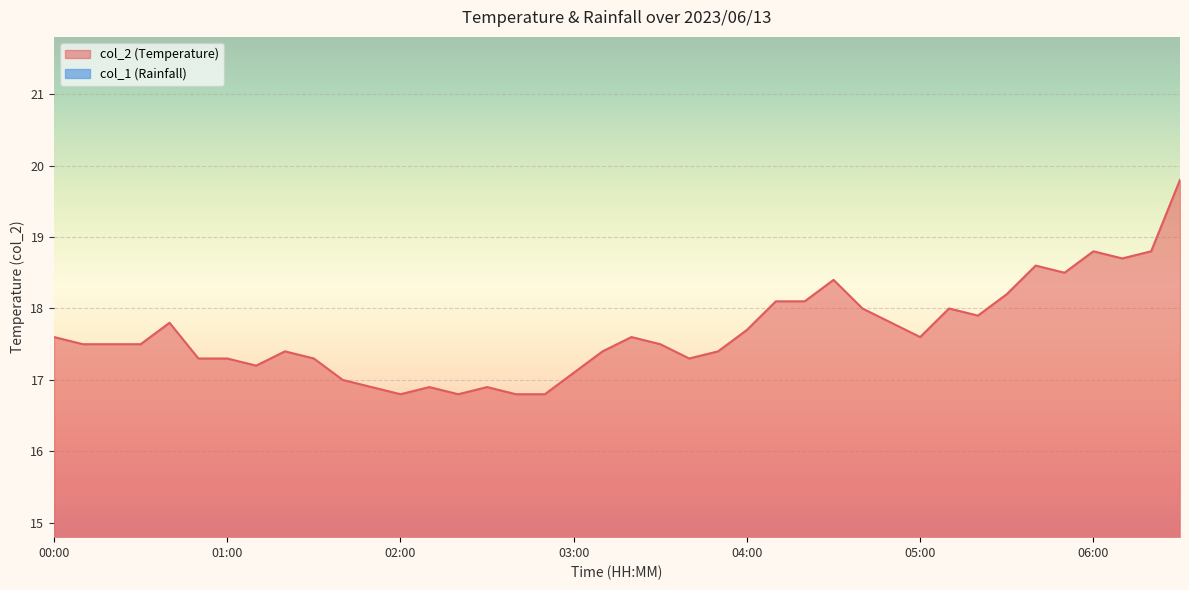

Which label corresponds to the largest value in the chart?

06:30